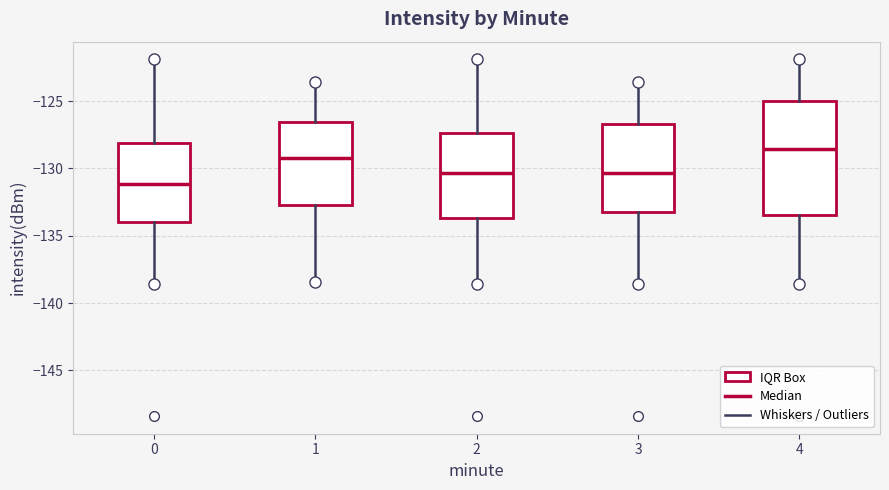

Reading left to right, read every box against the y-axis: the position of its median line, the range the box covers, and the ends of its whiskers. The values are not printed on the chart, so give them approximately, as read against the axis.

0: median -131.0, box -134.0 to -128.0, whiskers -138.5 to -122.0
1: median -129.0, box -132.5 to -126.5, whiskers -138.5 to -123.5
2: median -130.5, box -133.5 to -127.5, whiskers -138.5 to -122.0
3: median -130.5, box -133.0 to -126.5, whiskers -138.5 to -123.5
4: median -128.5, box -133.5 to -125.0, whiskers -138.5 to -122.0